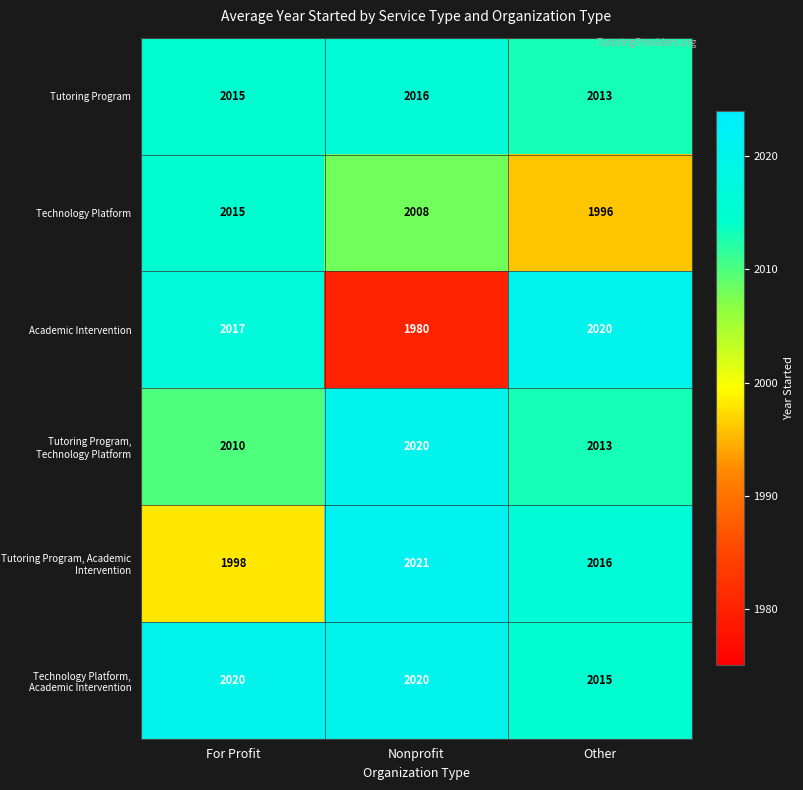

At which label is Academic Intervention closest to 2000?

For Profit